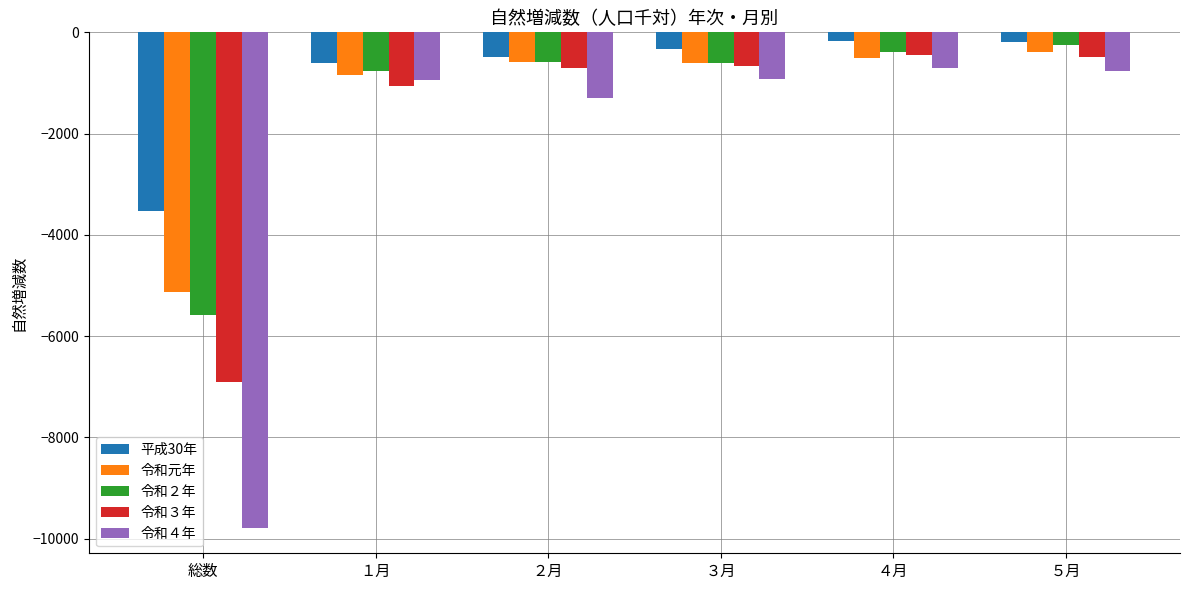

Is it true that 令和４年 equals -278 at ４月?

False